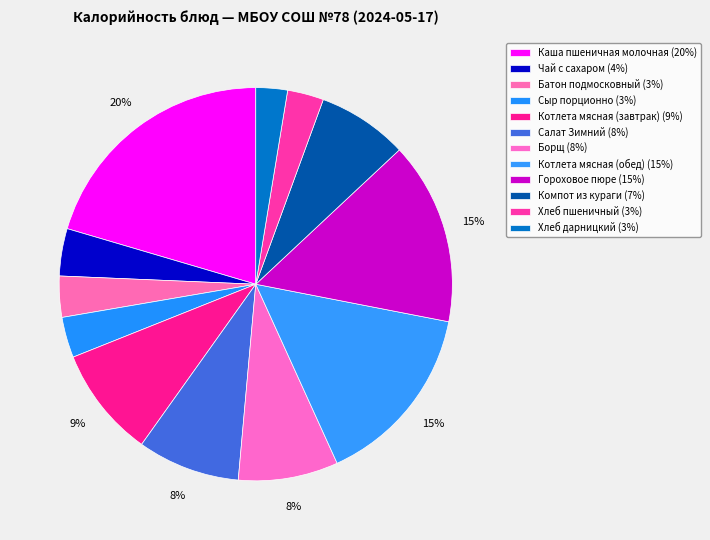

To the nearest percent, what is the combined percentage of Котлета мясная (обед) and Каша пшеничная молочная?

36%